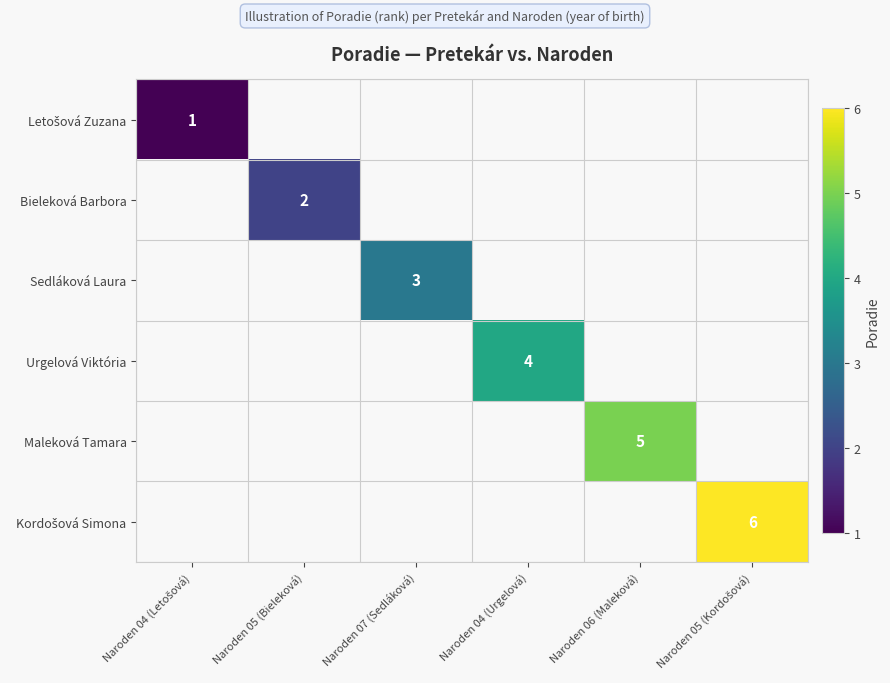

The Urgelová Viktória series shows 6 at Naroden 04 (Urgelová). True or false?

False